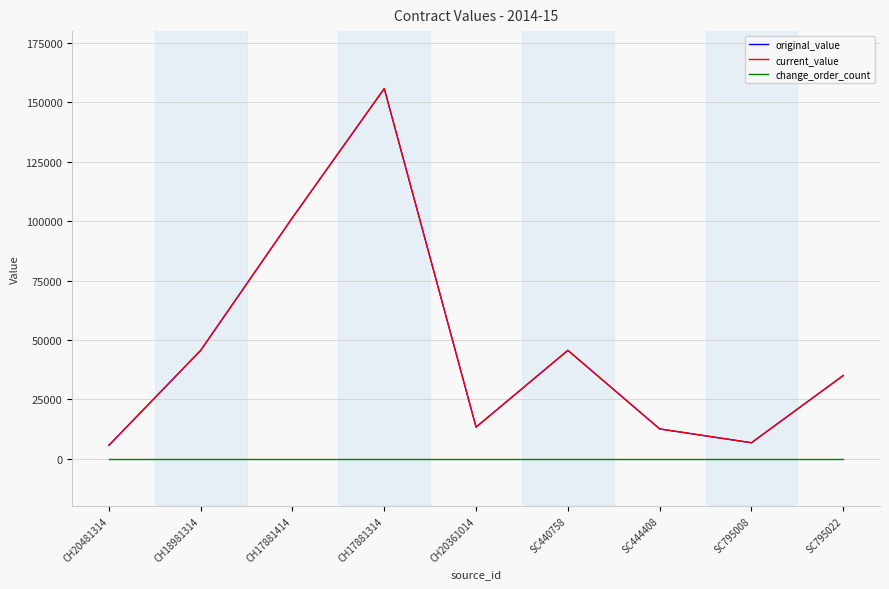

What is the total value across all series at SC795022?

70030.0